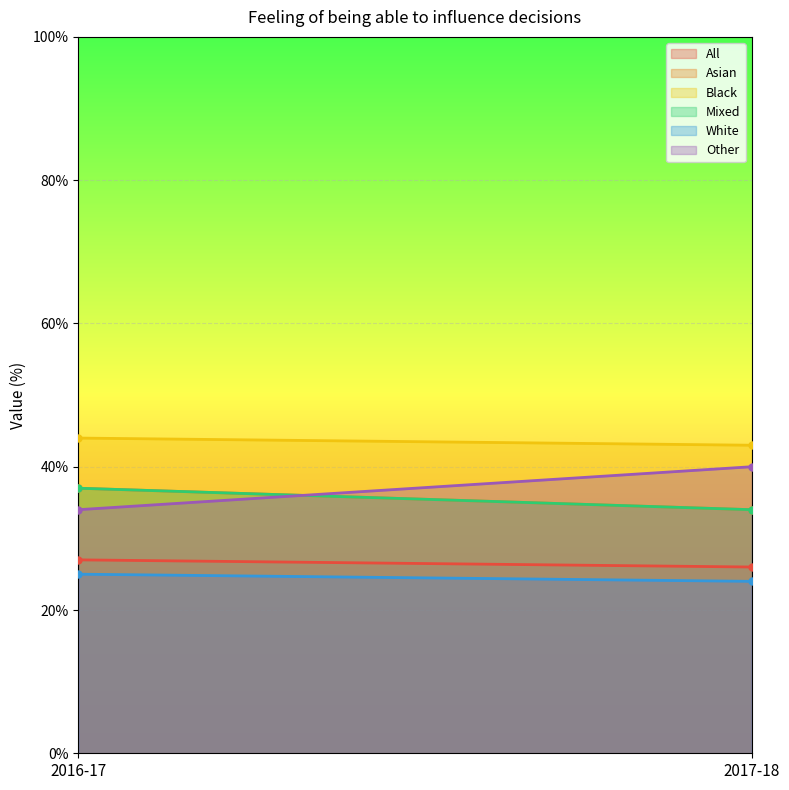

What is the maximum value shown in the chart?

44